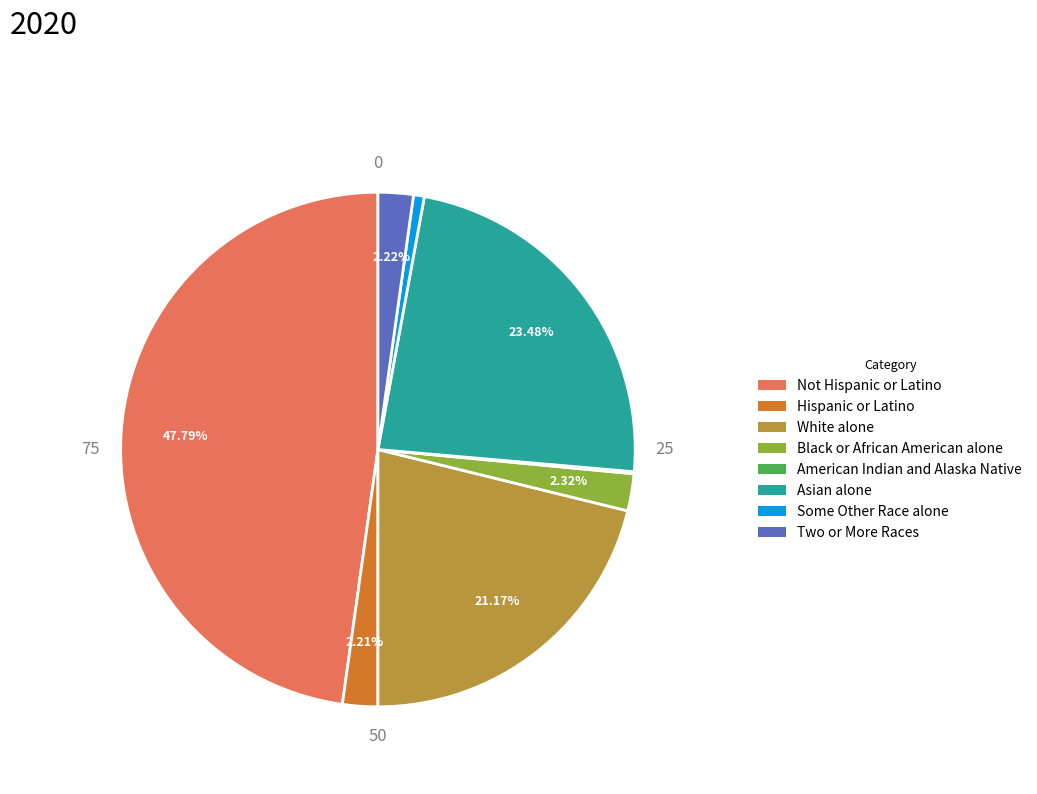

Which has a higher value, Black or African American alone or Some Other Race alone?

Black or African American alone